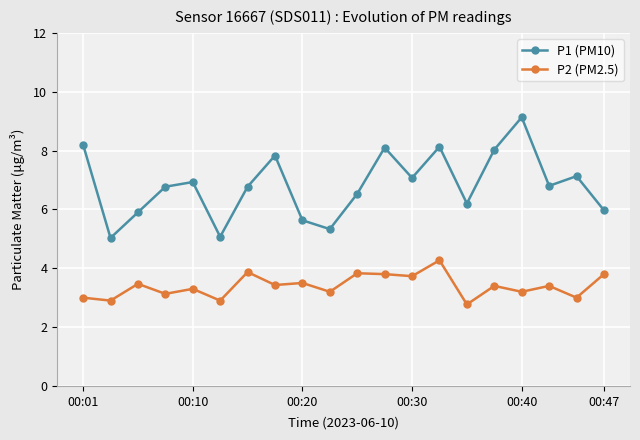

What is the difference between the maximum and minimum values in the P2 (PM2.5) series?

1.5